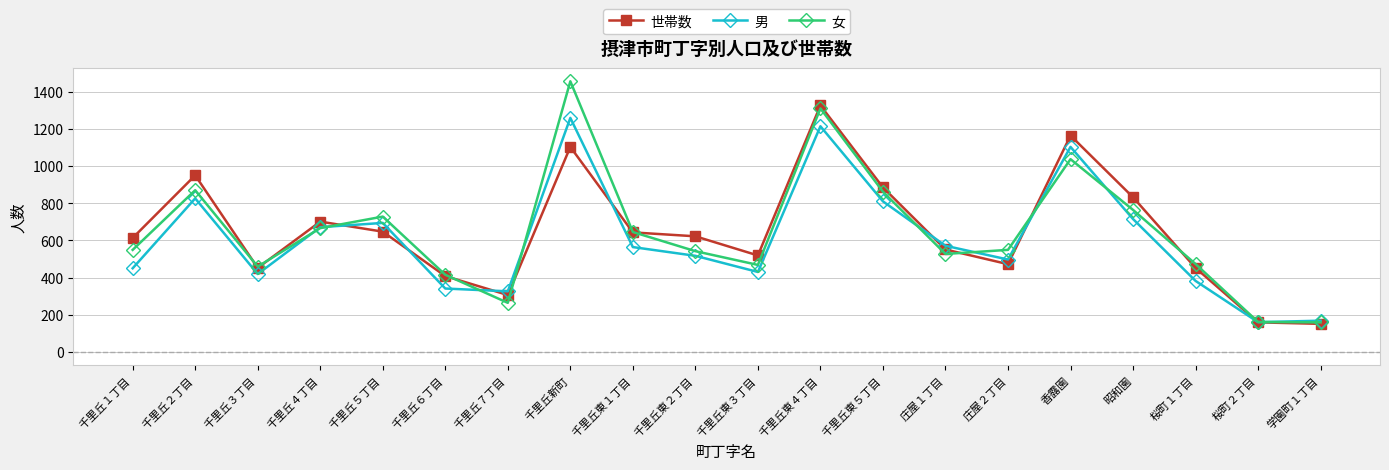

Where is 女 nearest to the value 807?

昭和園